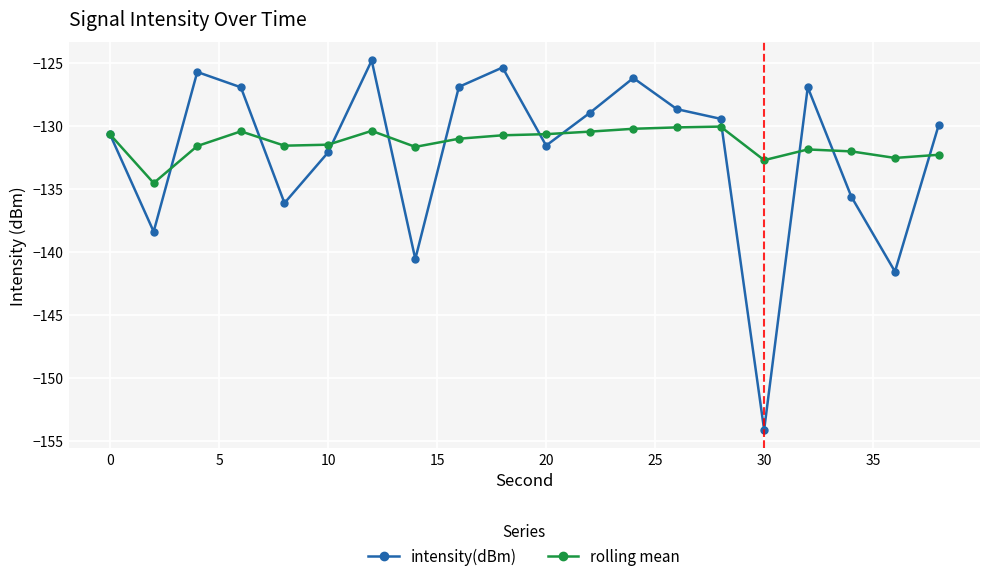

Which series has the widest spread of values?

intensity(dBm)